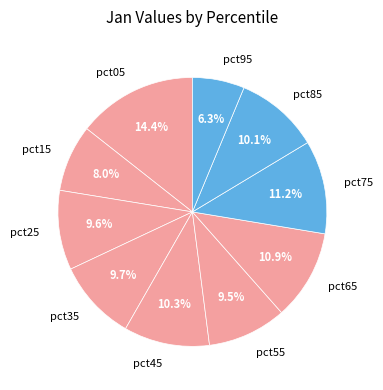

Combined, do pct15 and pct25 account for over 50%?

No